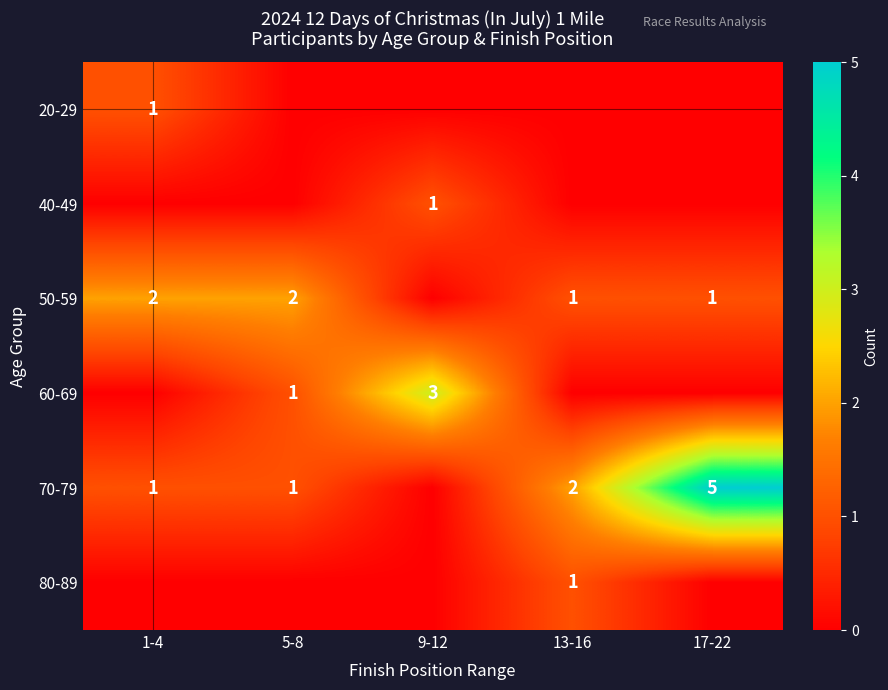

What is the difference between the 70-79 values at 1-4 and 17-22?

4